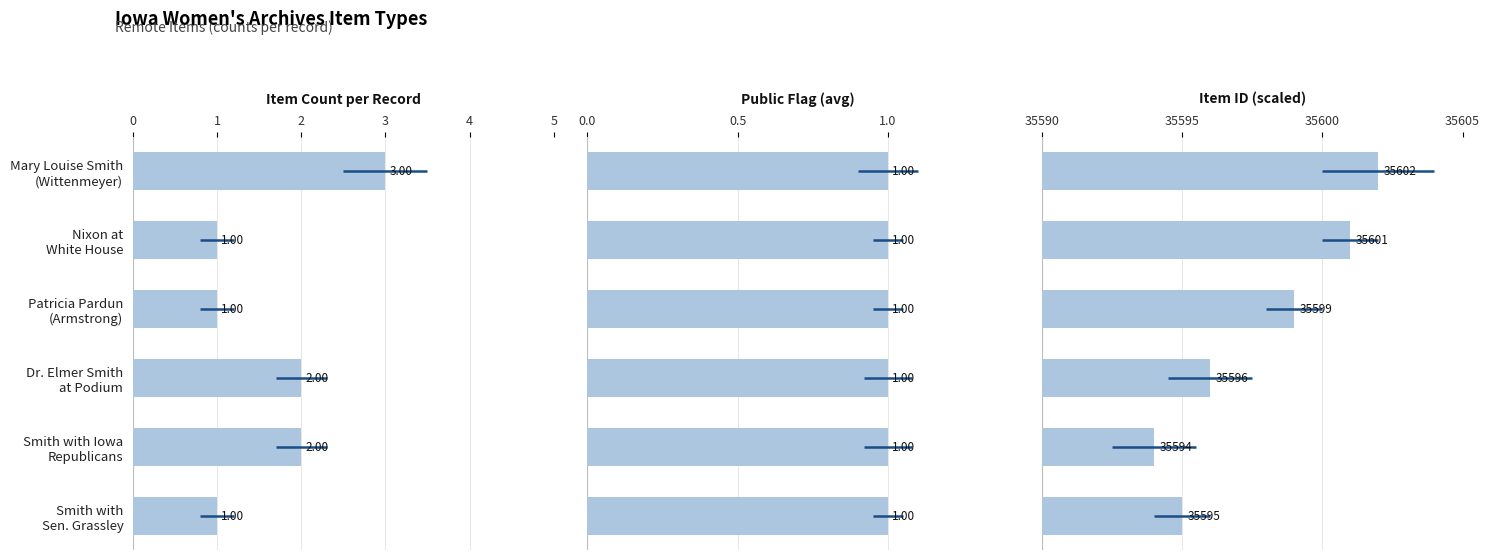

How many values in the Item Count per Record series exceed 2?

1